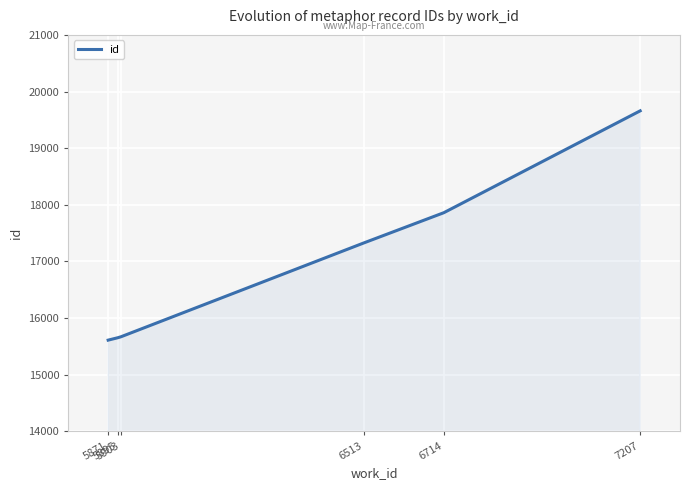

True or false: the data has more than 2 interior local peaks.

False